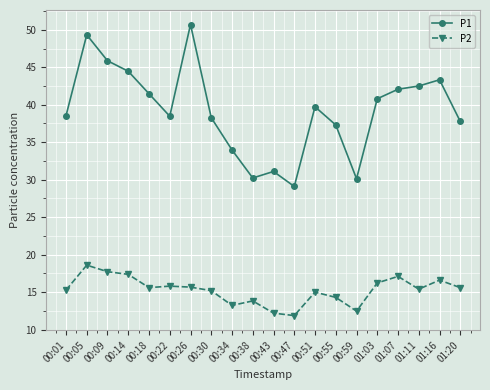

How many series are shown in this chart?

2